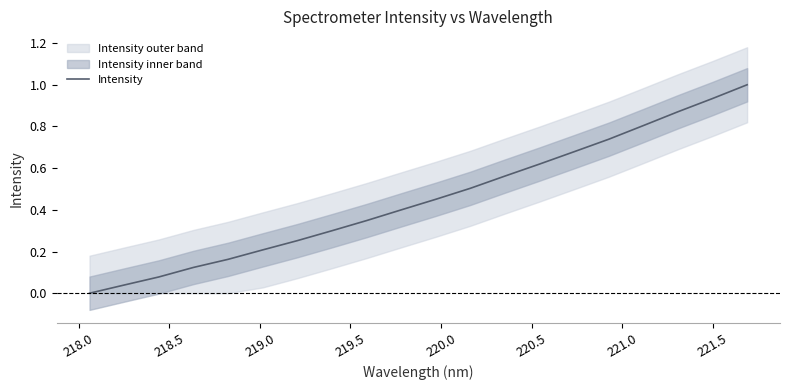

What is the value of the 19th point from the left?

0.9